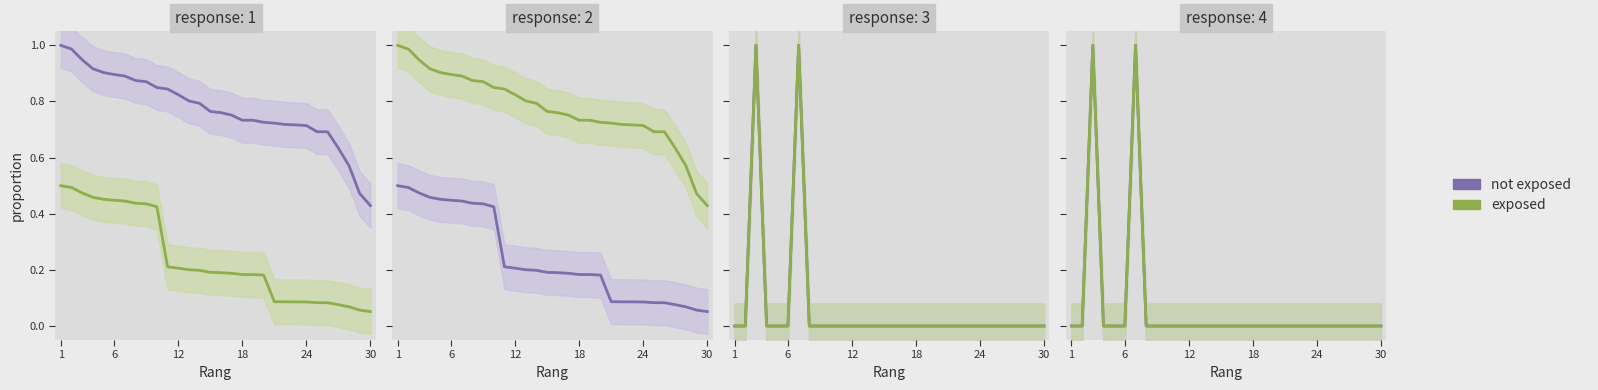

True or false: not exposed has more than 0 interior local peaks.

True